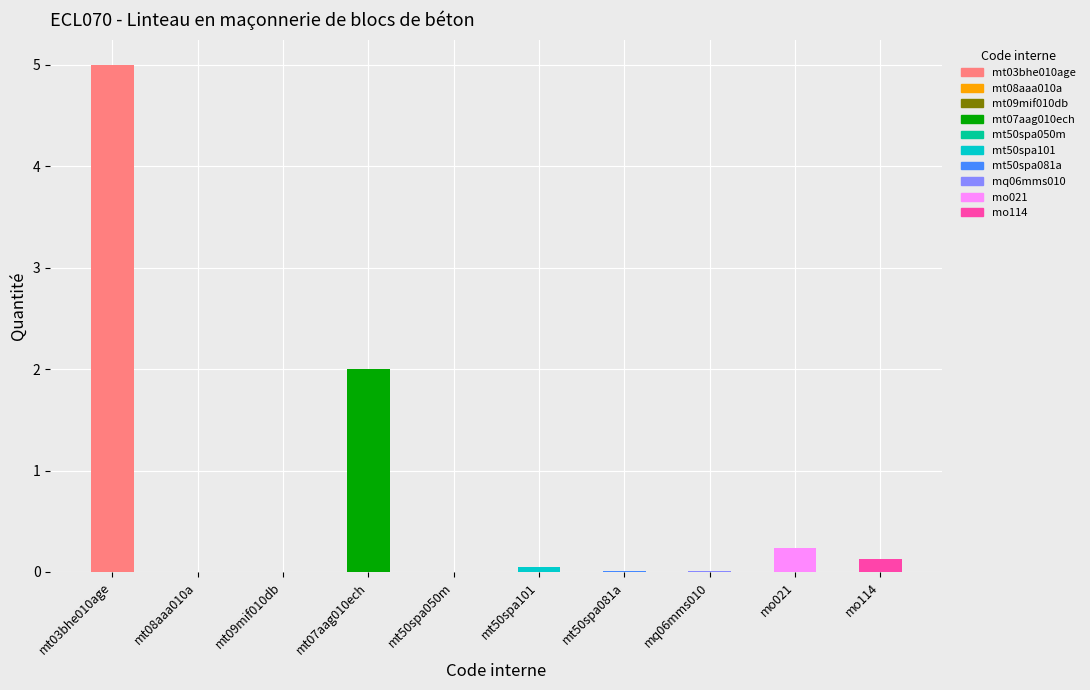

What is the approximate value at mt07aag010ech?

2.0